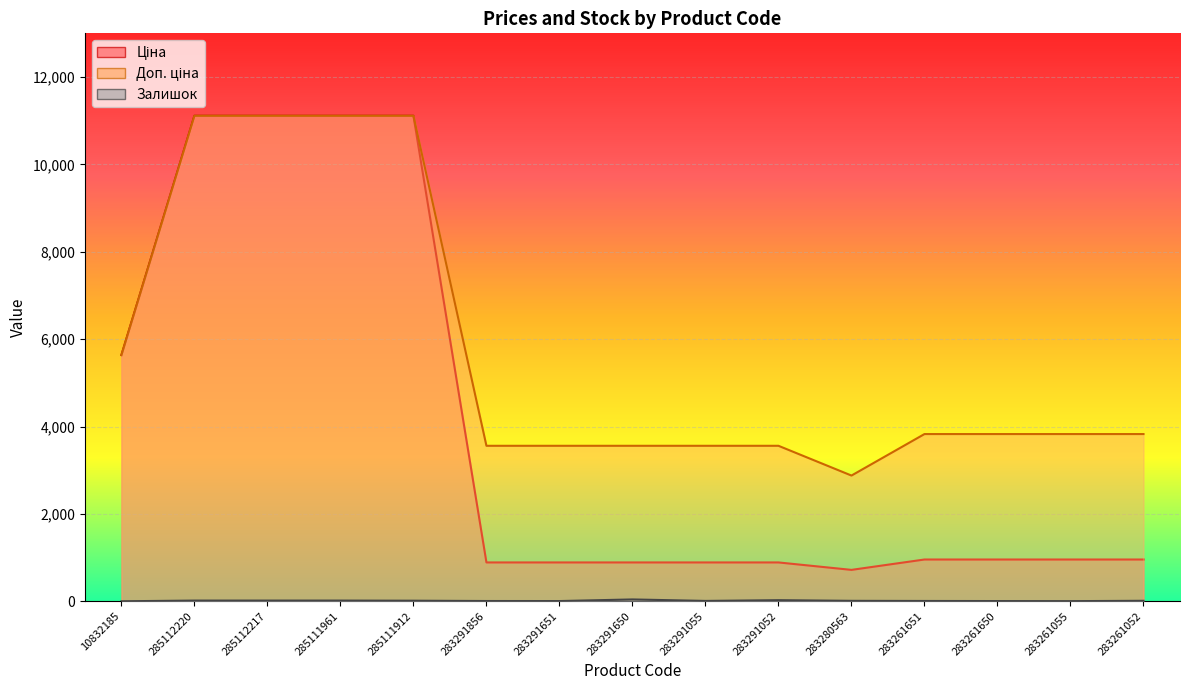

True or false: Ціна and Залишок intersect in this chart.

False